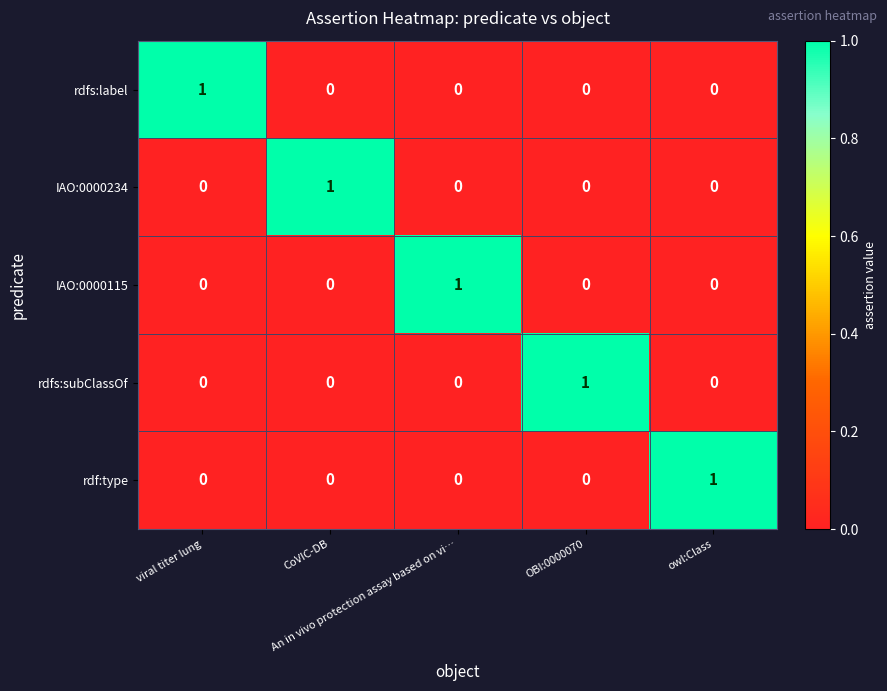

At how many categories does at least one series exceed 0?

5